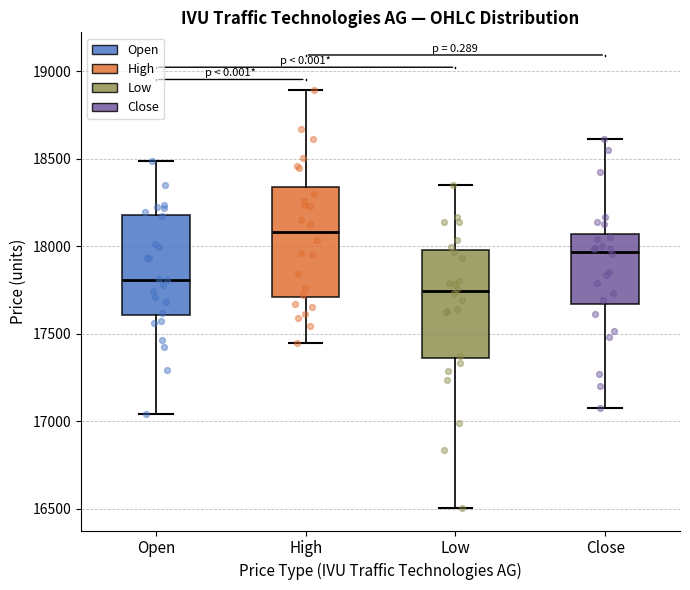

Reading left to right, transcribe this box plot: for each box, give where its median line is, the range the box spans, and where its two whiskers end, as read against the y-axis. The values are not printed on the chart, so give them approximately, as read against the axis.

Open: median 17800, box 17600 to 18200, whiskers 17050 to 18500
High: median 18100, box 17700 to 18350, whiskers 17450 to 18900
Low: median 17750, box 17350 to 17950, whiskers 16500 to 18350
Close: median 17950, box 17650 to 18050, whiskers 17050 to 18600